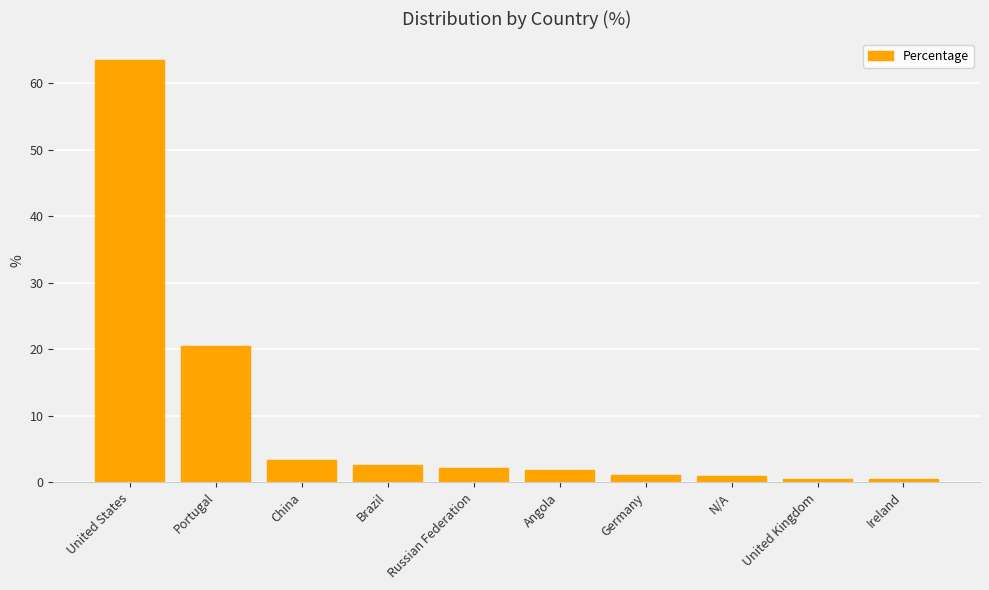

Is it true that the value at Germany is 1.1?

True